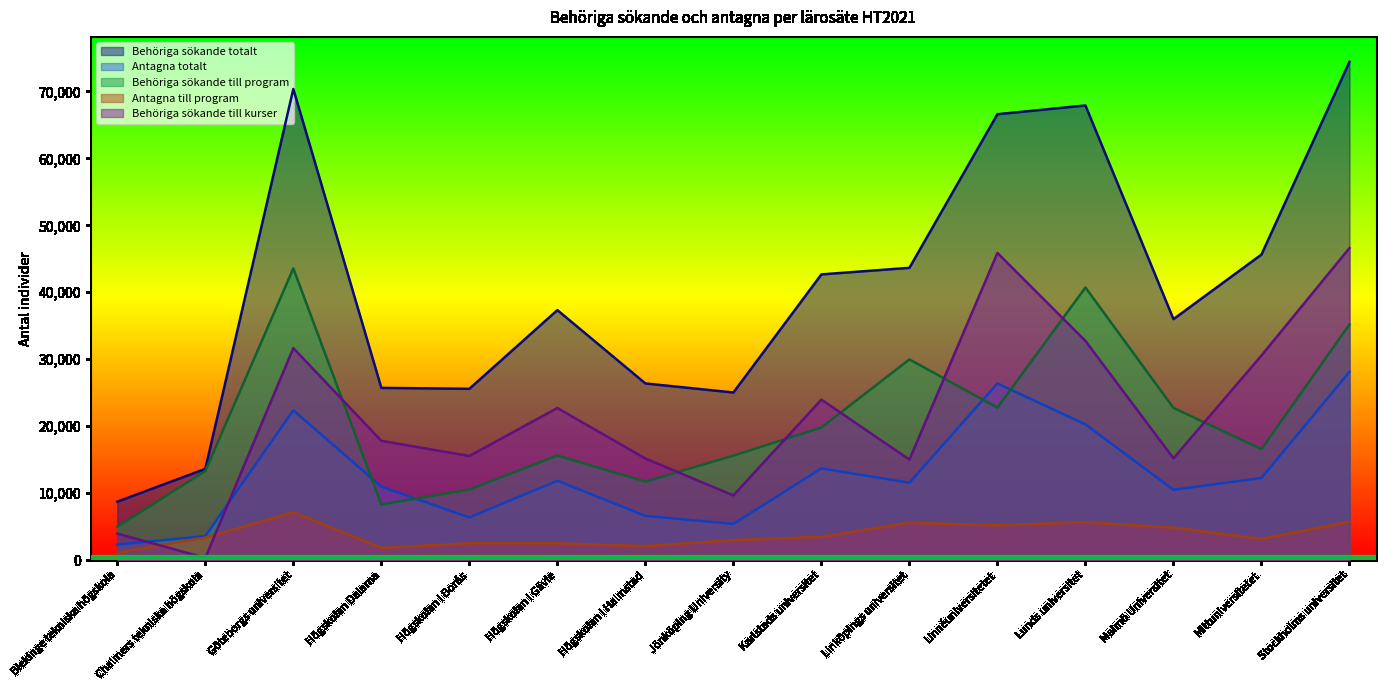

Reading left to right, list all the values displayed in this chart.

Behöriga sökande totalt: Blekinge tekniska högskola=8738	Chalmers tekniska högskola=13638	Göteborgs universitet=70350	Högskolan Dalarna=25730	Högskolan i Borås=25590	Högskolan i Gävle=37340	Högskolan i Halmstad=26392	Jönköping University=25039	Karlstads universitet=42672	Linköpings universitet=43654	Linnéuniversitetet=66585	Lunds universitet=67893	Malmö Universitet=35992	Mittuniversitetet=45637	Stockholms universitet=74409
Antagna totalt: Blekinge tekniska högskola=2339	Chalmers tekniska högskola=3596	Göteborgs universitet=22389	Högskolan Dalarna=10975	Högskolan i Borås=6395	Högskolan i Gävle=11869	Högskolan i Halmstad=6619	Jönköping University=5419	Karlstads universitet=13709	Linköpings universitet=11573	Linnéuniversitetet=26391	Lunds universitet=20277	Malmö Universitet=10511	Mittuniversitetet=12282	Stockholms universitet=28122
Behöriga sökande till program: Blekinge tekniska högskola=4998	Chalmers tekniska högskola=13313	Göteborgs universitet=43571	Högskolan Dalarna=8320	Högskolan i Borås=10552	Högskolan i Gävle=15628	Högskolan i Halmstad=11733	Jönköping University=15616	Karlstads universitet=19811	Linköpings universitet=29979	Linnéuniversitetet=22777	Lunds universitet=40719	Malmö Universitet=22736	Mittuniversitetet=16588	Stockholms universitet=35207
Antagna till program: Blekinge tekniska högskola=1131	Chalmers tekniska högskola=3374	Göteborgs universitet=7170	Högskolan Dalarna=1835	Högskolan i Borås=2530	Högskolan i Gävle=2525	Högskolan i Halmstad=2110	Jönköping University=3013	Karlstads universitet=3489	Linköpings universitet=5599	Linnéuniversitetet=5217	Lunds universitet=5685	Malmö Universitet=4862	Mittuniversitetet=3195	Stockholms universitet=5741
Behöriga sökande till kurser: Blekinge tekniska högskola=3977	Chalmers tekniska högskola=354	Göteborgs universitet=31672	Högskolan Dalarna=17825	Högskolan i Borås=15559	Högskolan i Gävle=22723	Högskolan i Halmstad=15186	Jönköping University=9675	Karlstads universitet=23981	Linköpings universitet=15022	Linnéuniversitetet=45874	Lunds universitet=32735	Malmö Universitet=15210	Mittuniversitetet=30565	Stockholms universitet=46614